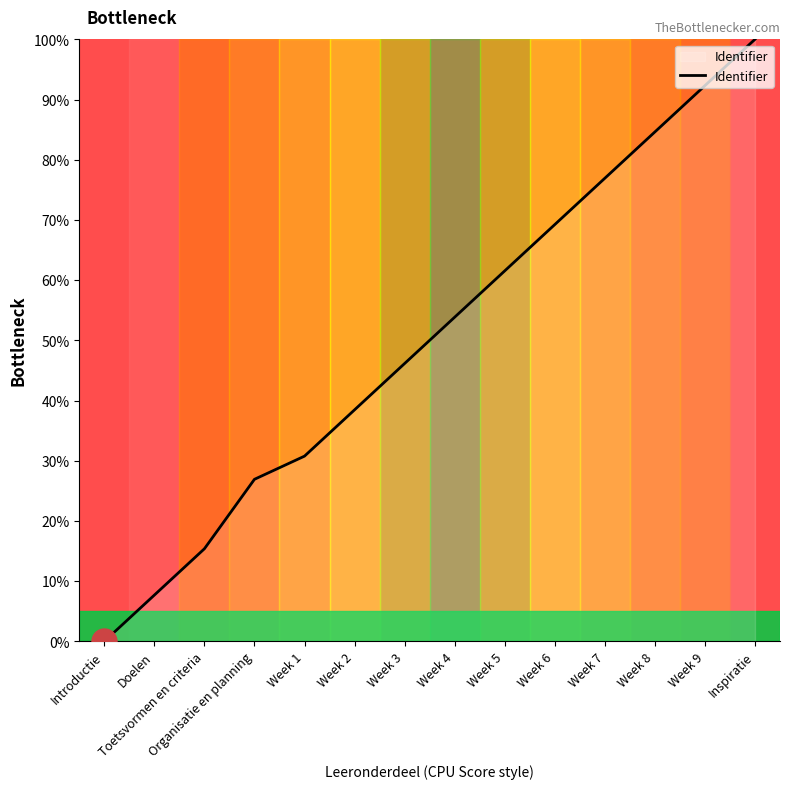

How many values are below 53?

7